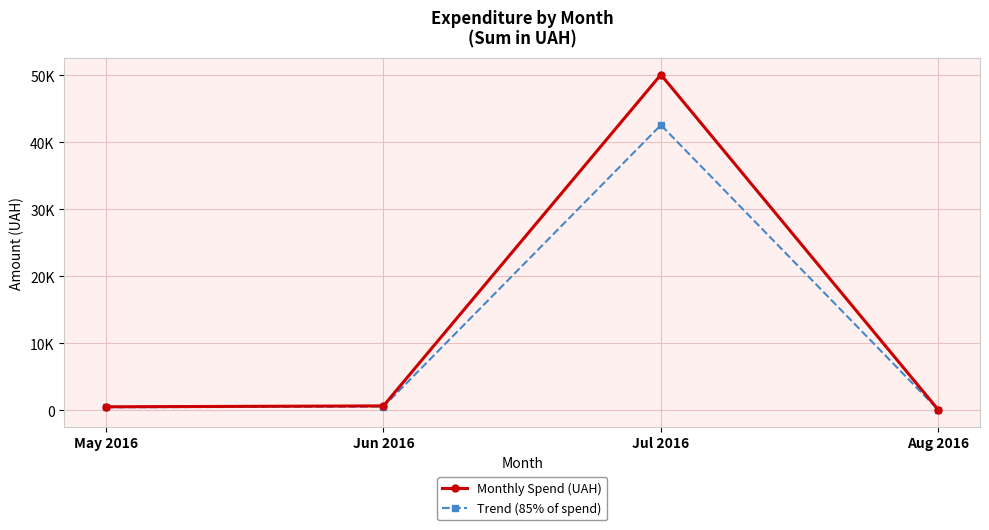

Does the chart display data point markers on the line(s)?

Yes